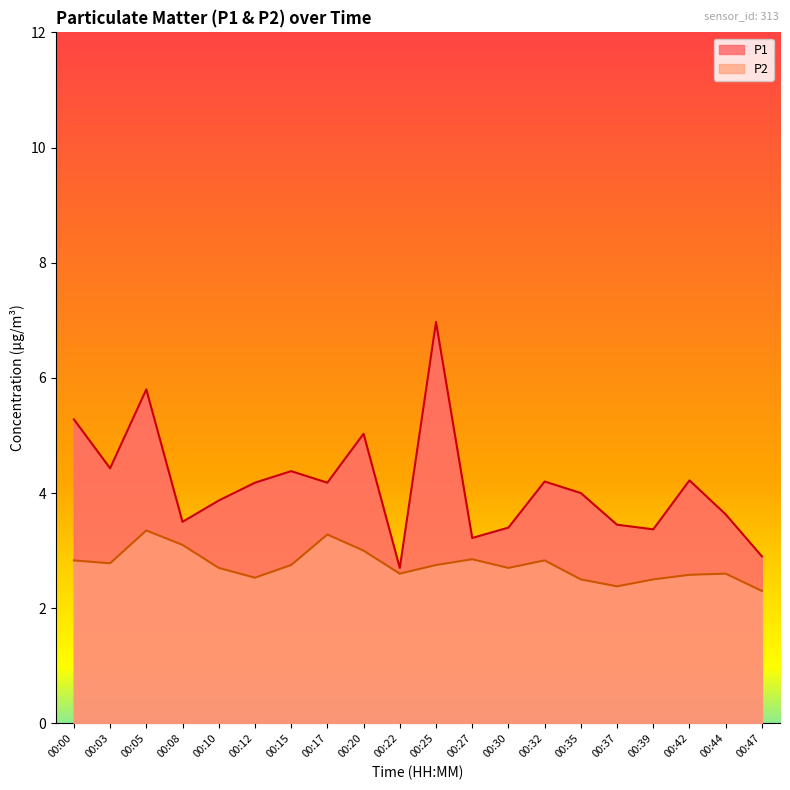

True or false: P1 and P2 cross at least once.

False